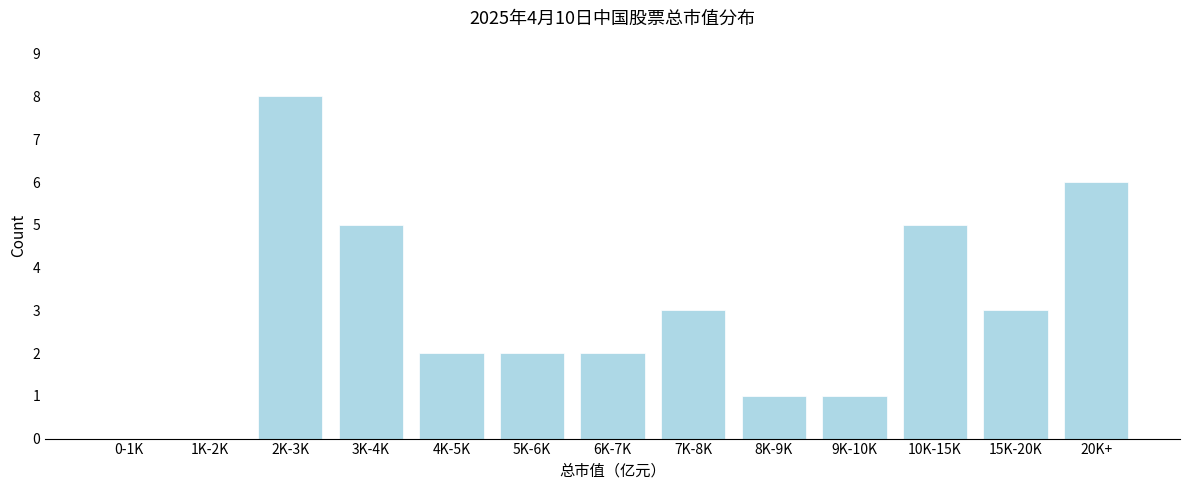

Reading right to left, transcribe all the data shown in this chart.

20K+=6	15K-20K=3	10K-15K=5	9K-10K=1	8K-9K=1	7K-8K=3	6K-7K=2	5K-6K=2	4K-5K=2	3K-4K=5	2K-3K=8	1K-2K=0	0-1K=0